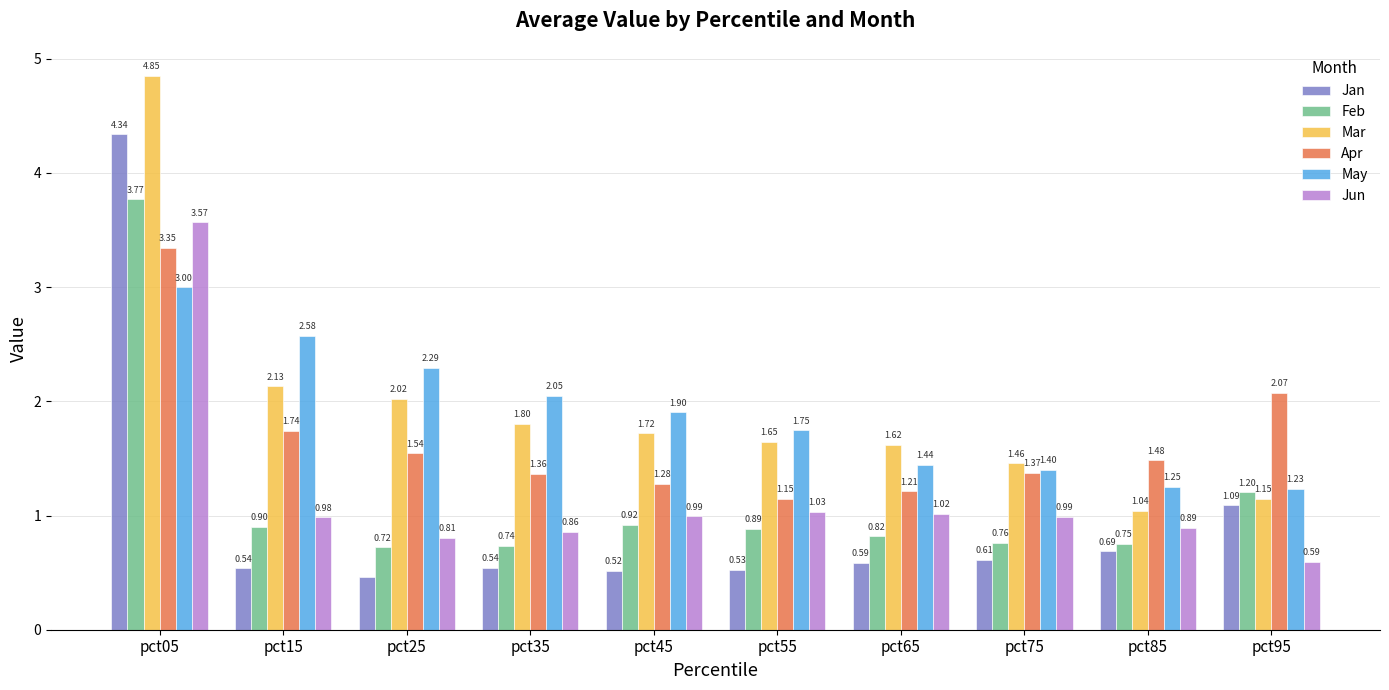

Which series has the largest total across all categories?

Mar